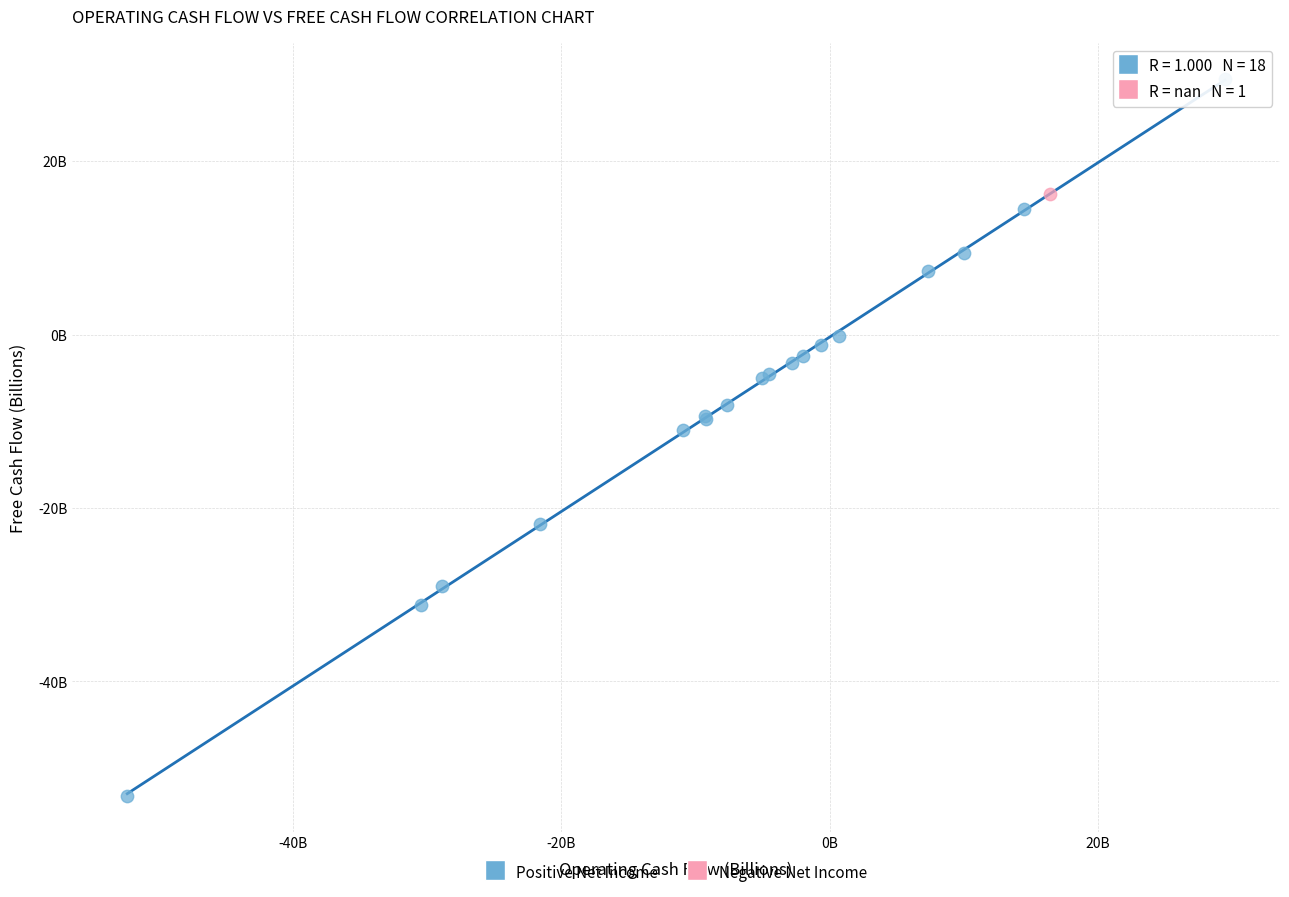

What are all the series names shown in the legend?

Positive Net Income, Negative Net Income